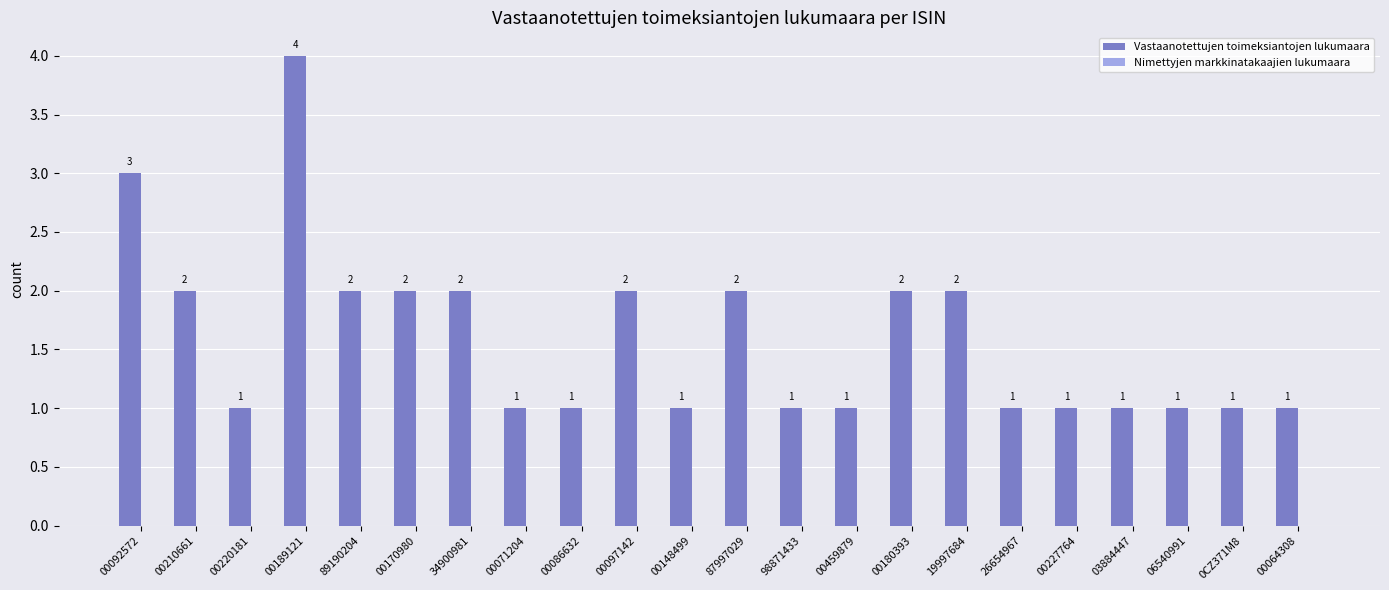

Which category has the highest value across all series?

00189121